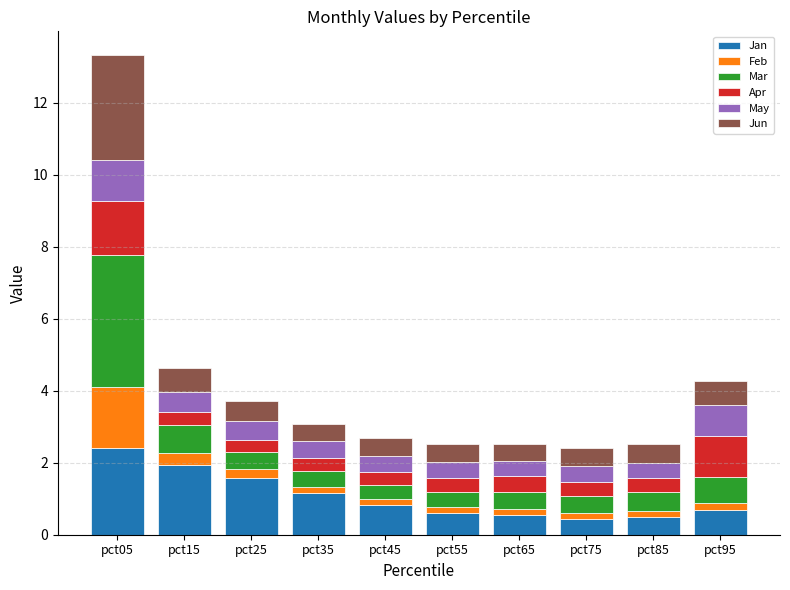

What value does the Jan series have at pct15?

1.9